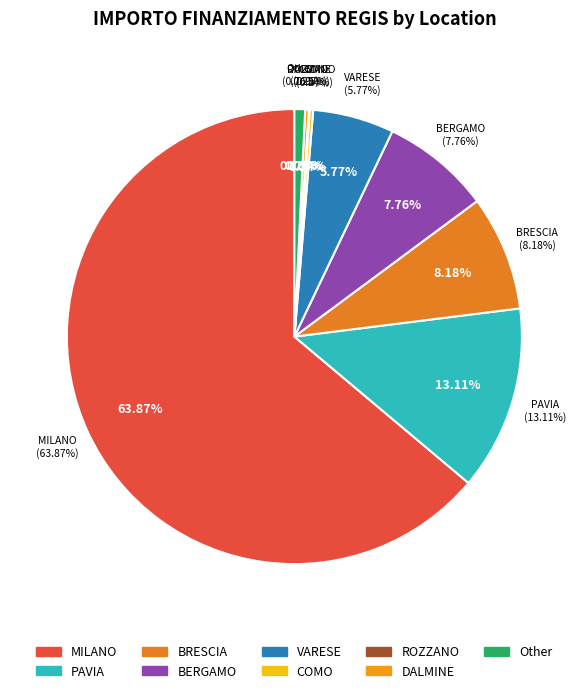

True or false: MILANO accounts for 64% of the total.

True